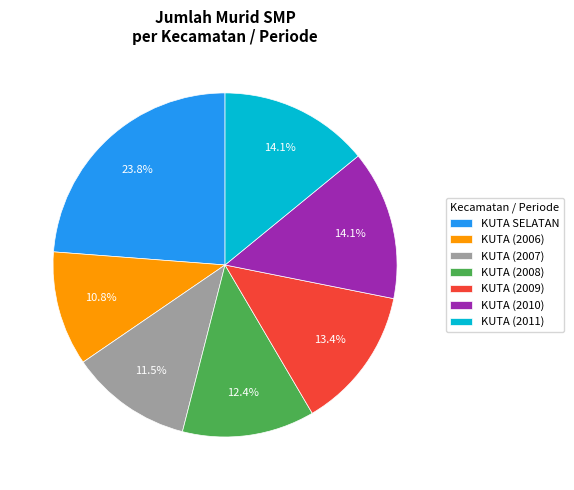

To the nearest percent, what is the average slice percentage?

14%